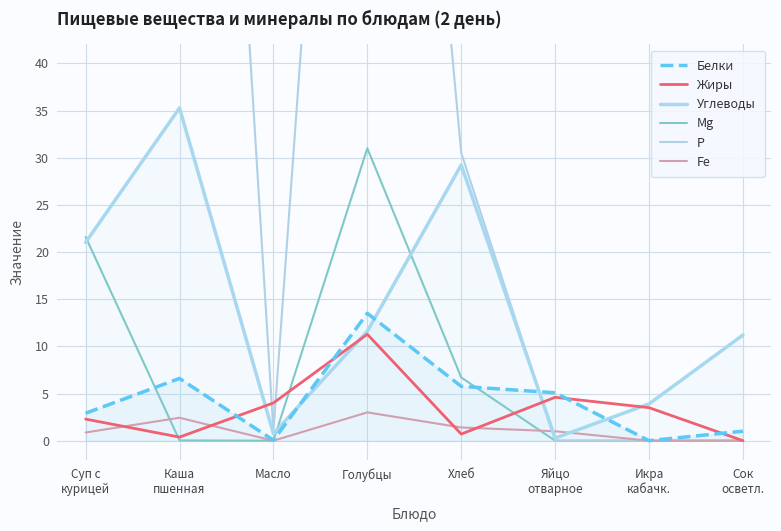

What is the label of the 2nd point from the left?

Каша
пшенная